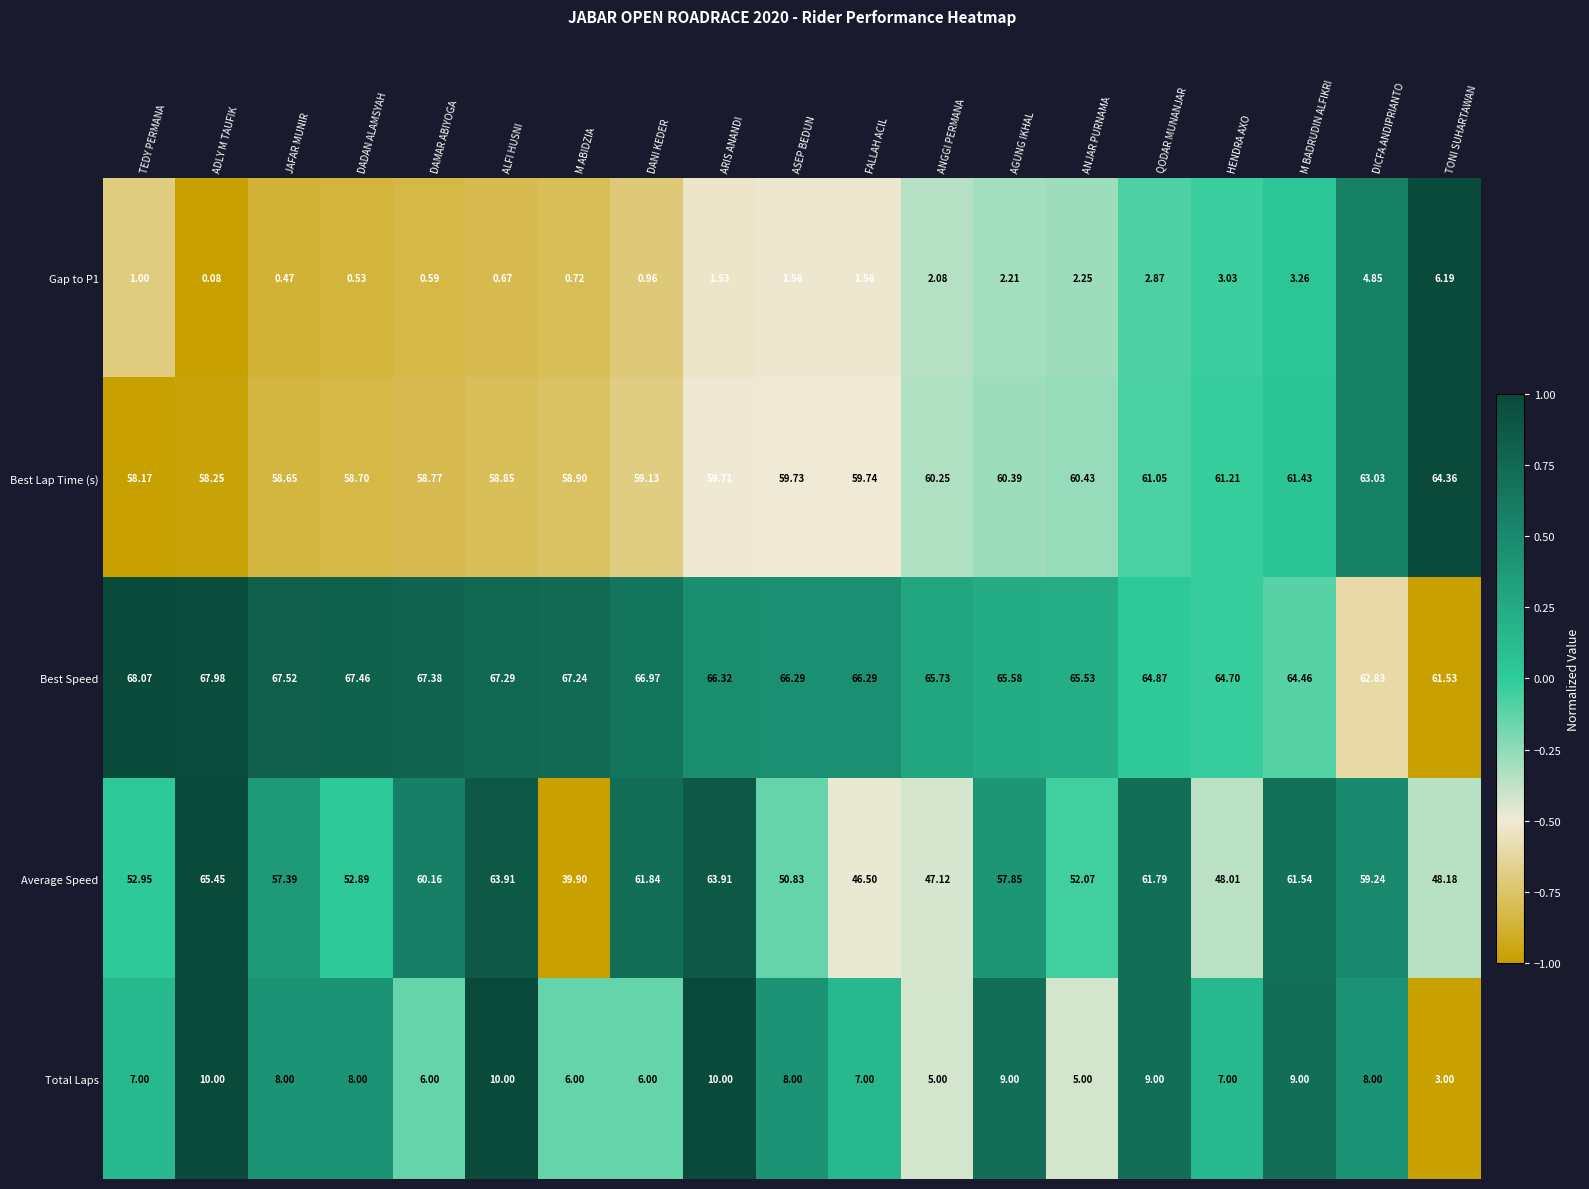

Which series has the largest total across all categories?

Best Speed